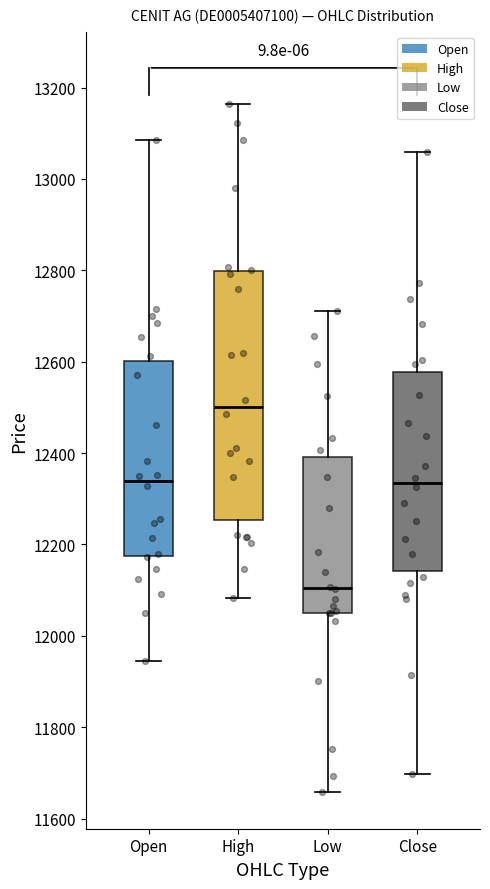

Which box's median line is the highest?

High